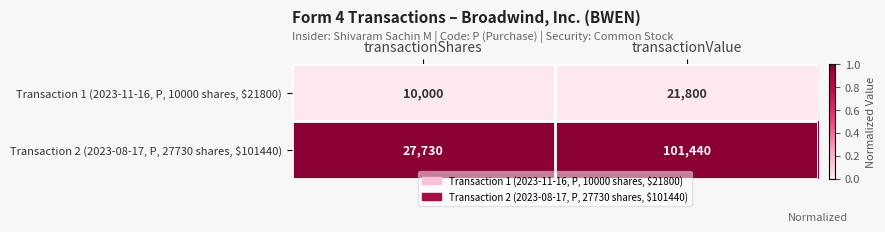

What is the smallest value displayed?

10000